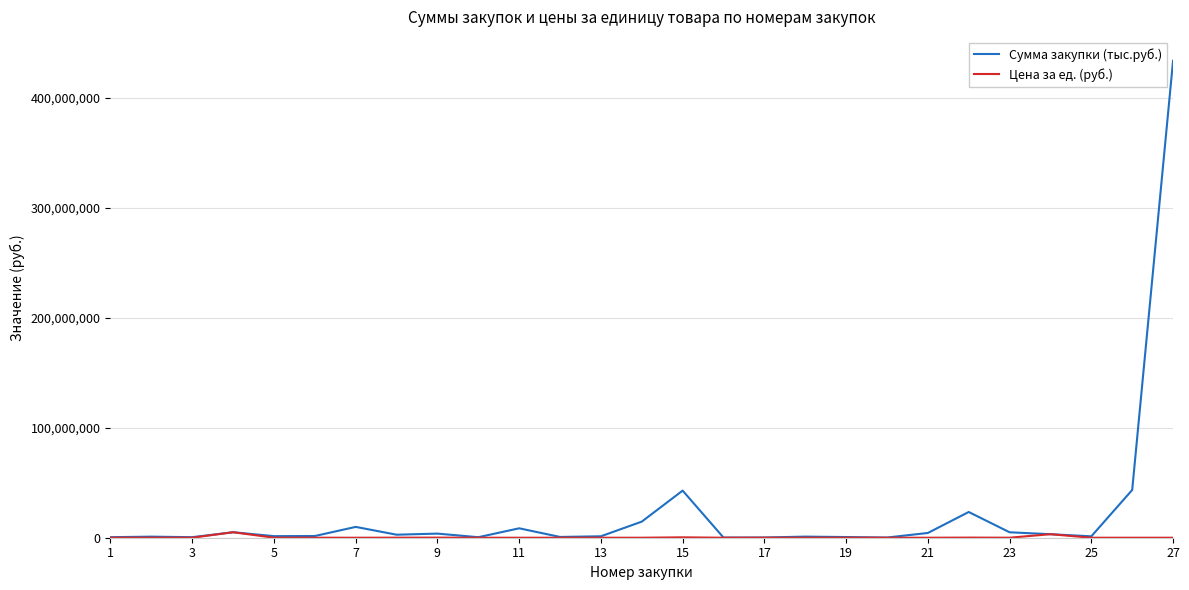

What is the minimum value shown in the chart?

41.0